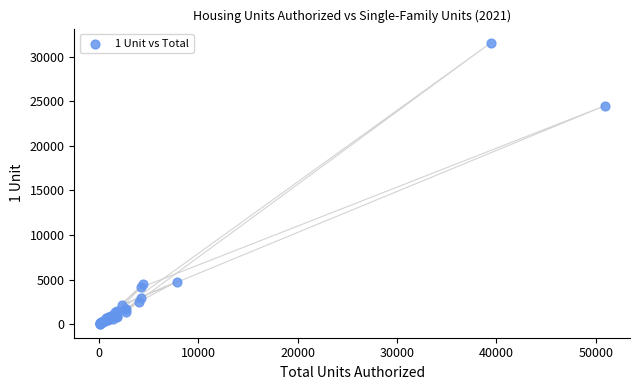

What Y value in the scatter plot is closest to 15814?

24486